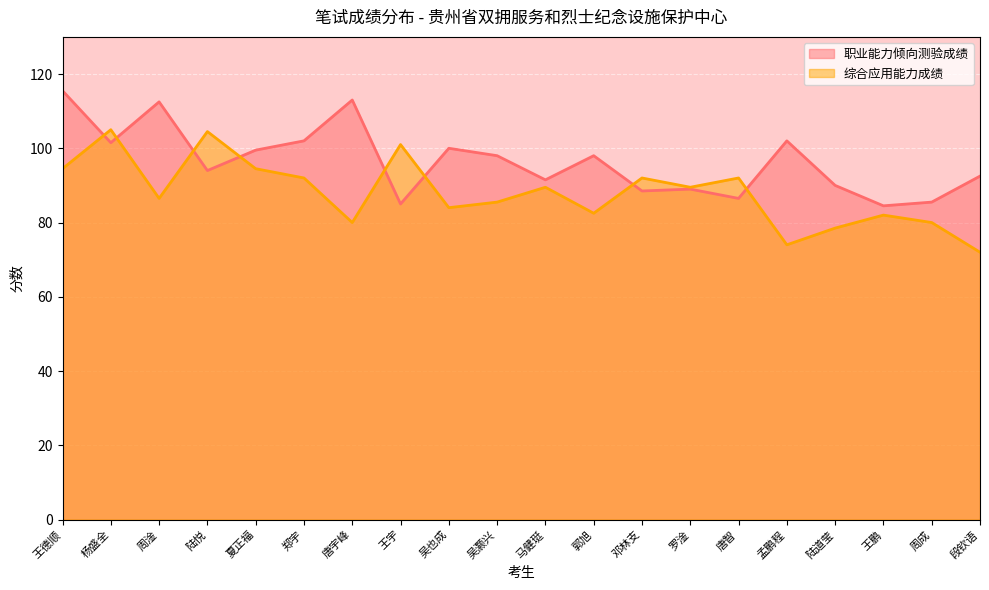

The value of 综合应用能力成绩 at 马健珽 is 89.5. True or false?

True